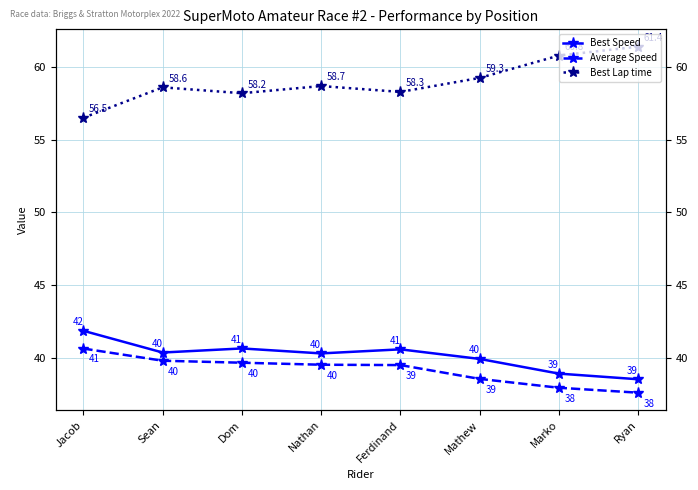

What is the difference between the highest and lowest values at Ryan?

23.8